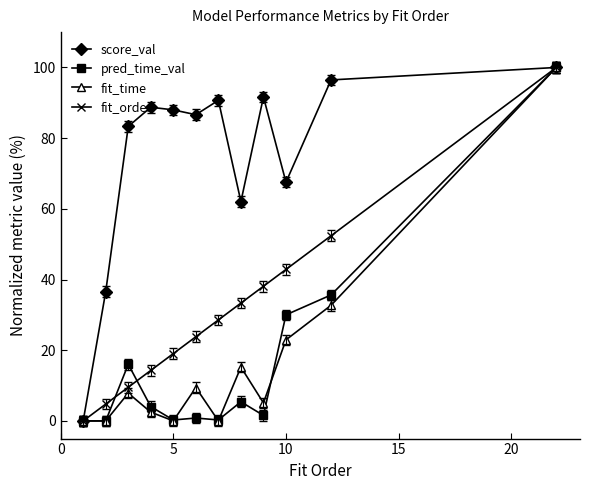

Does the chart display data point markers on the line(s)?

Yes